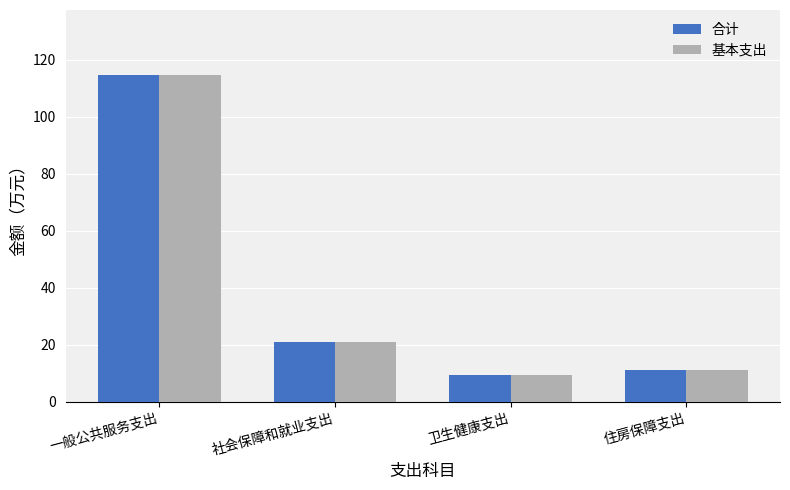

Reading left to right, extract all data points from this chart.

合计: 一般公共服务支出=114.6	社会保障和就业支出=20.9	卫生健康支出=9.4	住房保障支出=11.2
基本支出: 一般公共服务支出=114.6	社会保障和就业支出=20.9	卫生健康支出=9.4	住房保障支出=11.2